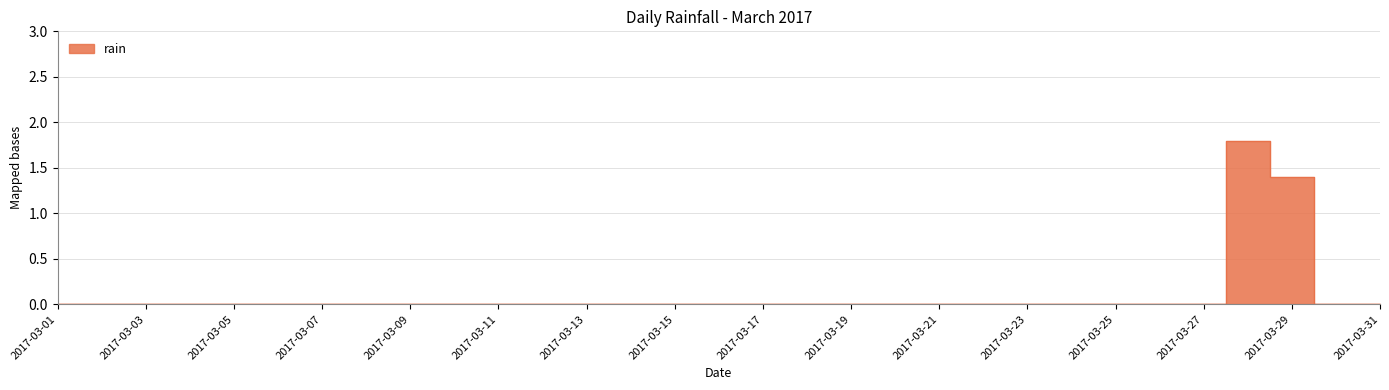

Reading left to right, list all the values displayed in this chart.

0.0	0.0	0.0	0.0	0.0	0.0	0.0	0.0	0.0	0.0	0.0	0.0	0.0	0.0	0.0	0.0	0.0	0.0	0.0	0.0	0.0	0.0	0.0	0.0	0.0	0.0	0.0	1.8	1.4	0.0	0.0